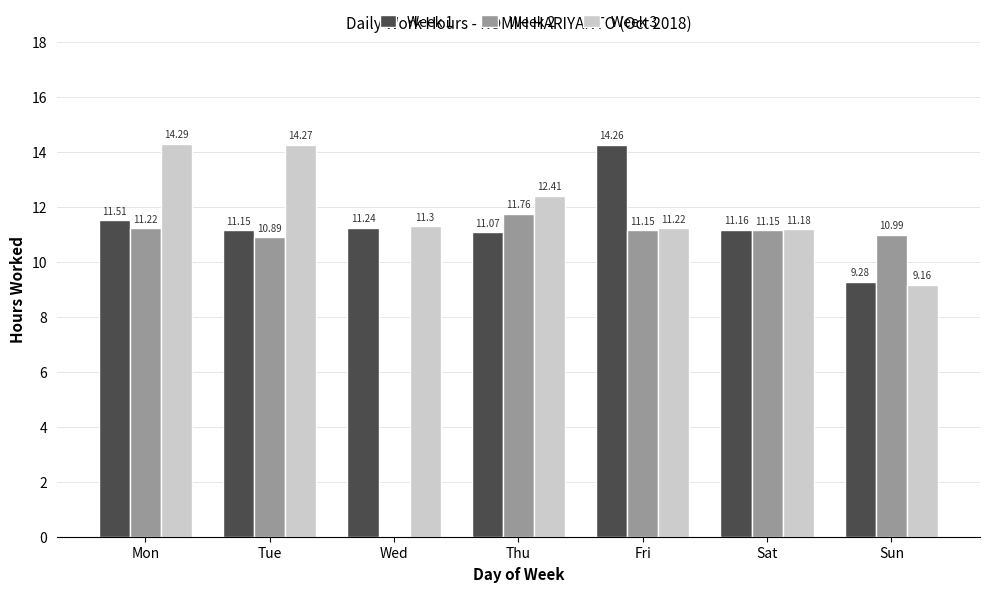

Between Thu and Sun, which series saw the biggest shift?

Week 3